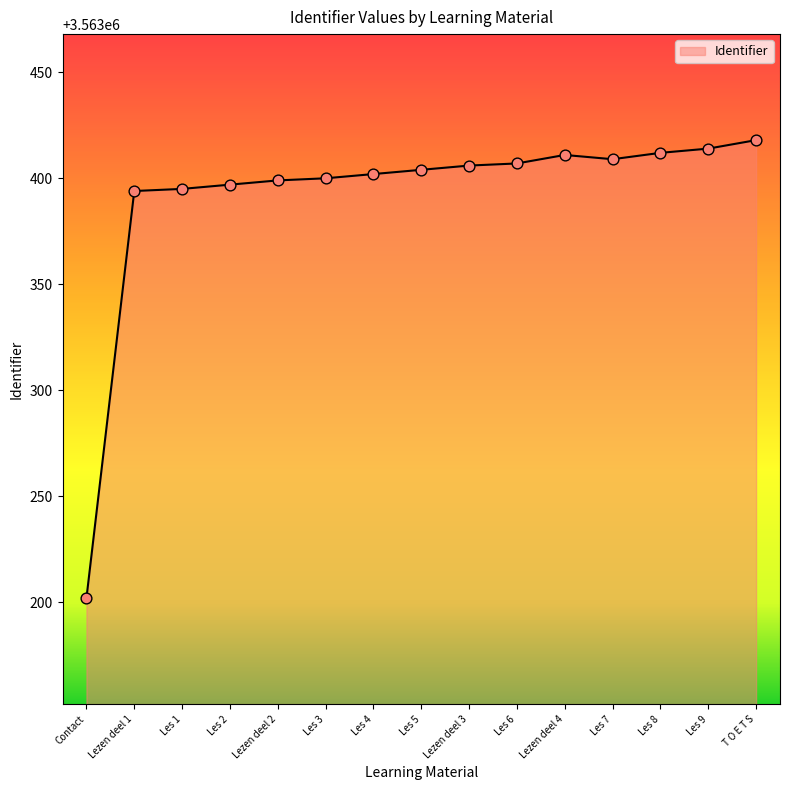

What is the ratio of the value at Lezen deel 4 to the value at Les 7?

1.0